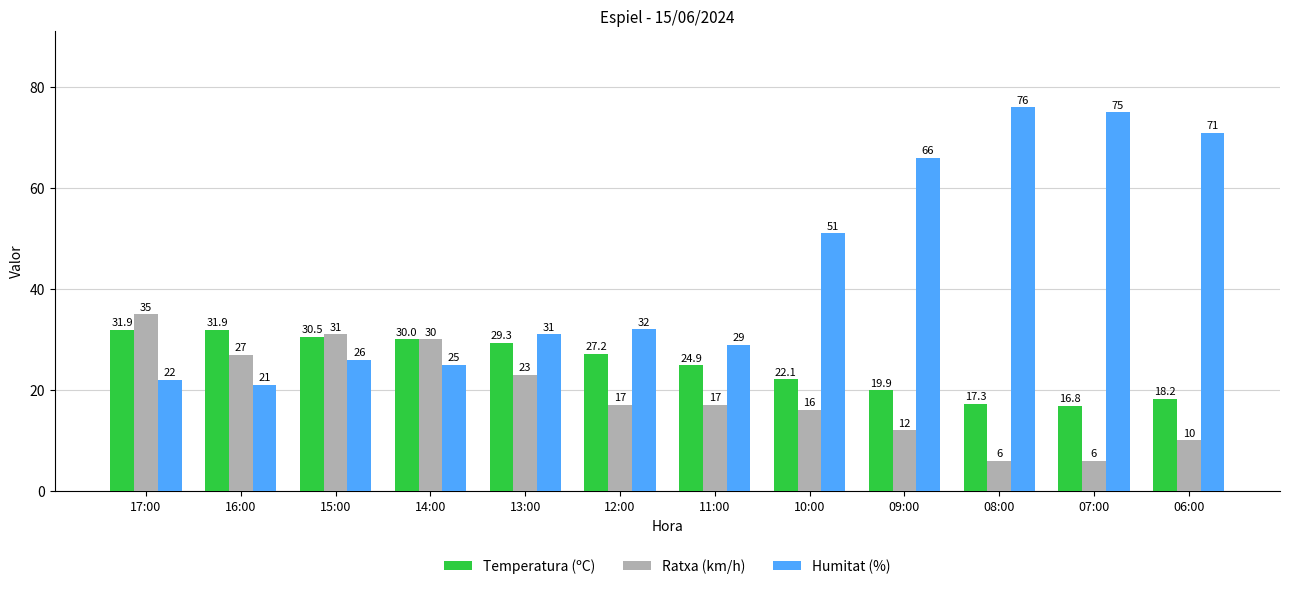

How many series are shown in this chart?

3